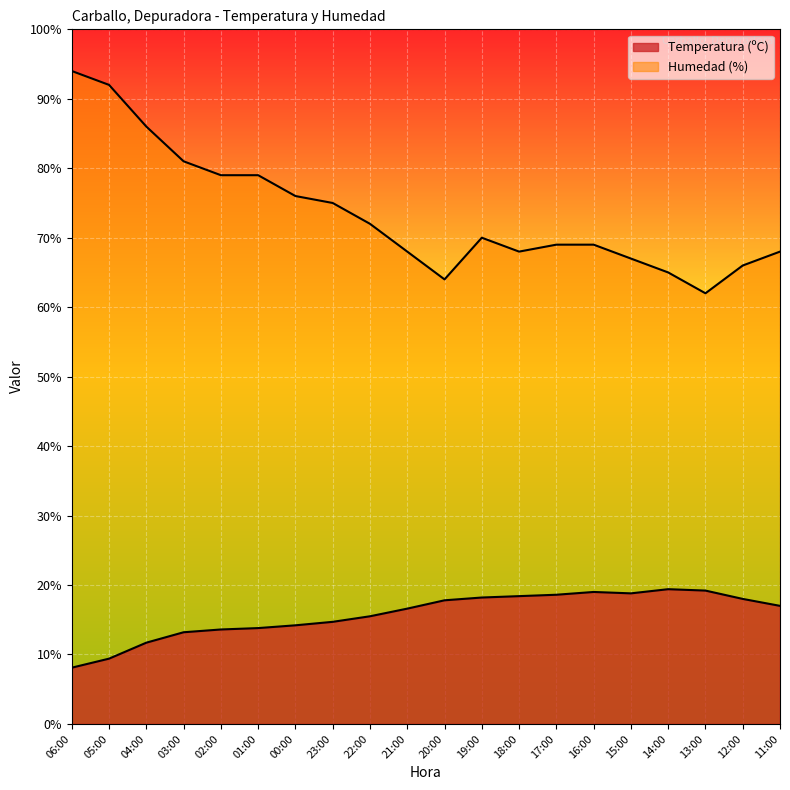

True or false: Humedad (%) and Temperatura (ºC) cross at least once.

False